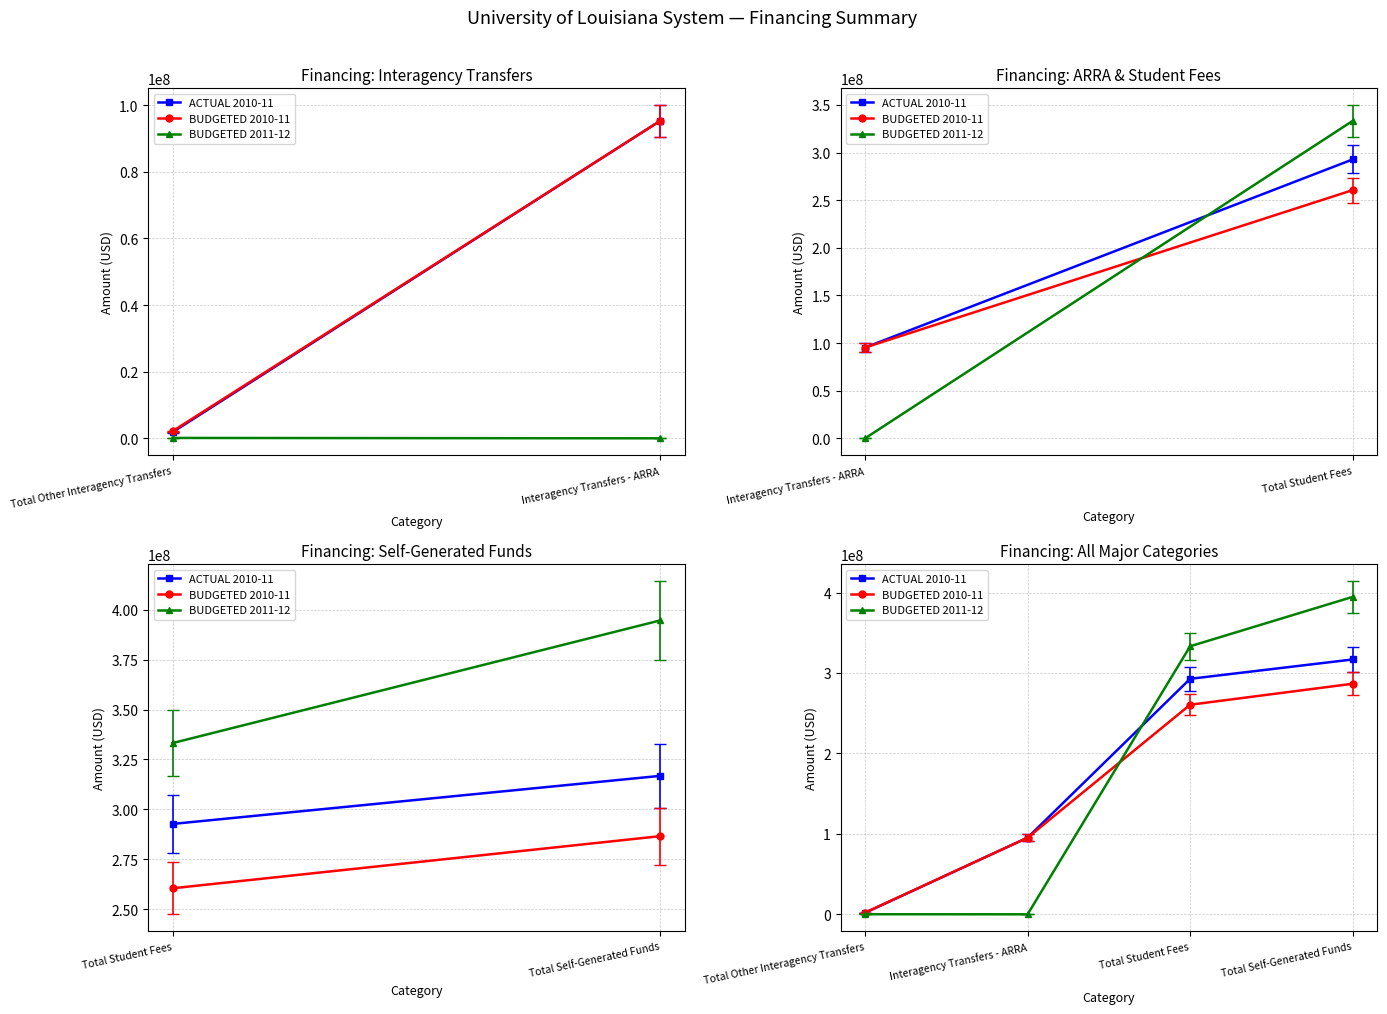

Which label corresponds to the largest value in the chart?

Total Self-Generated Funds